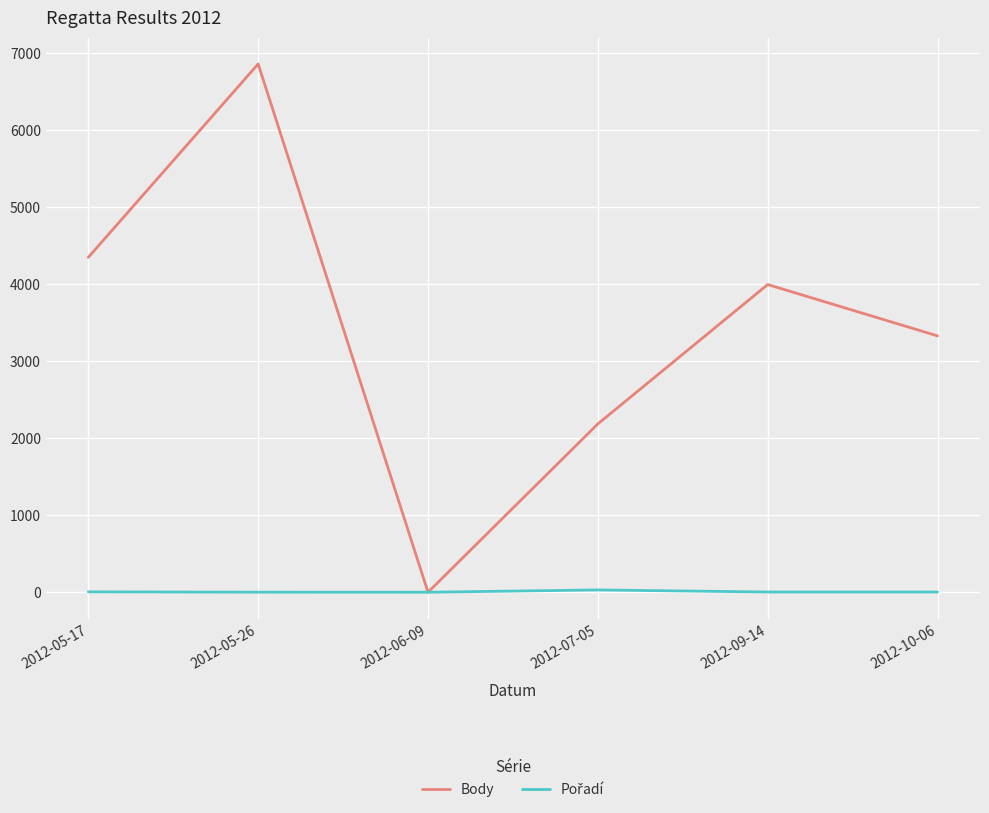

At which category does the chart reach its peak across all series?

2012-05-26